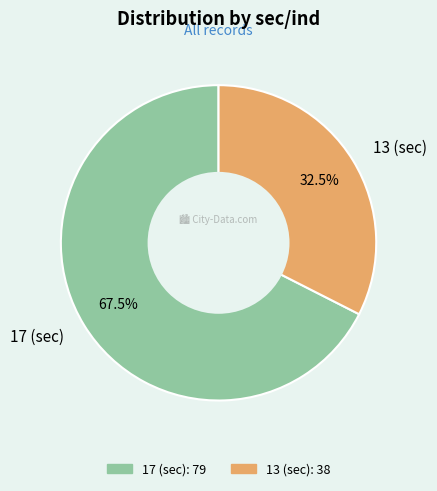

Which slice is the smallest?

13 (sec)